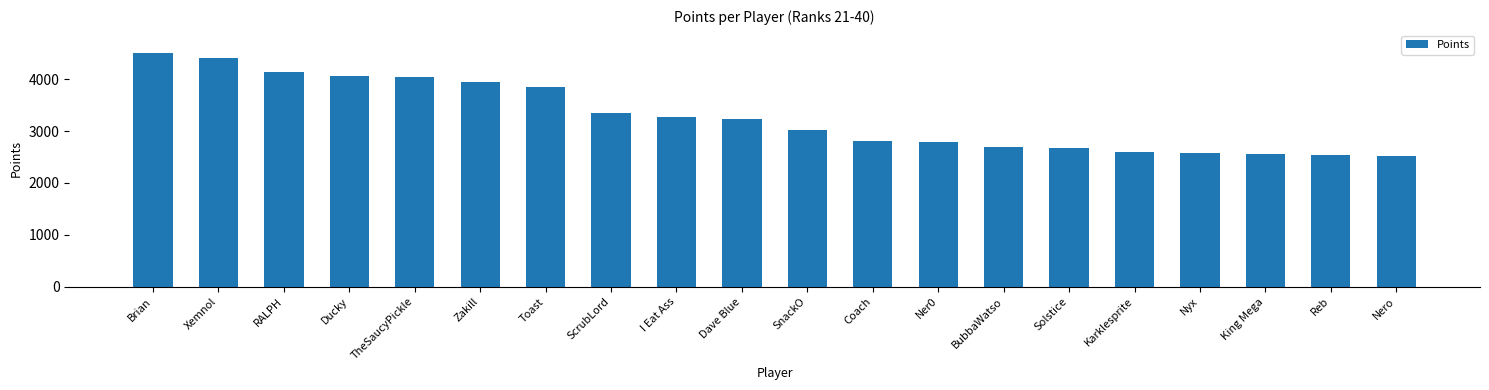

The value at Brian is 3106. True or false?

False